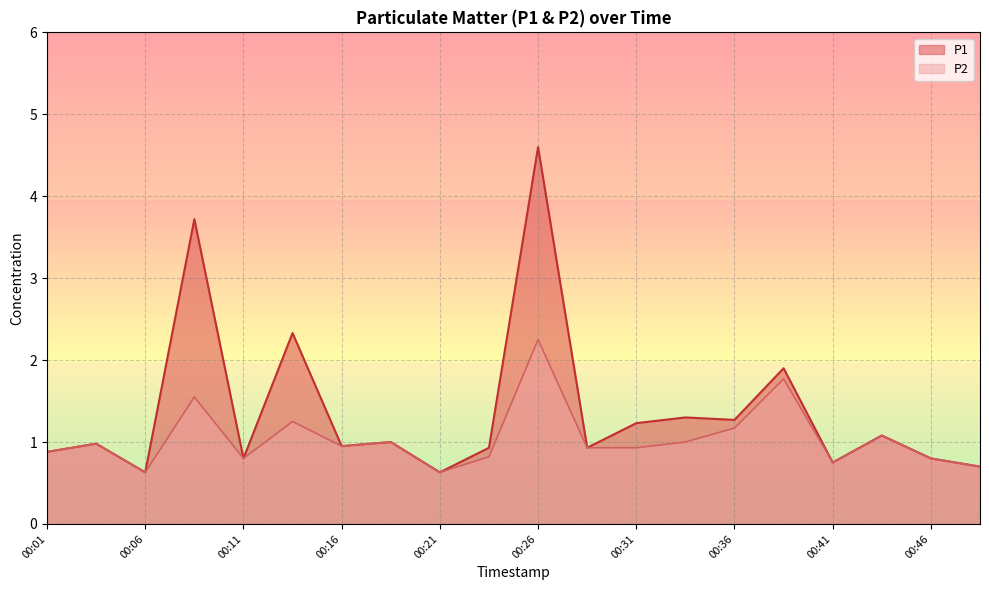

Reading right to left, transcribe all the data shown in this chart.

P1: 00:48=0.7	00:46=0.8	00:43=1.1	00:41=0.8	00:38=1.9	00:36=1.3	00:33=1.3	00:31=1.2	00:28=0.9	00:26=4.6	00:23=0.9	00:21=0.6	00:18=1.0	00:16=0.9	00:13=2.3	00:11=0.8	00:08=3.7	00:06=0.6	00:04=1.0	00:01=0.9
P2: 00:48=0.7	00:46=0.8	00:43=1.1	00:41=0.8	00:38=1.8	00:36=1.2	00:33=1.0	00:31=0.9	00:28=0.9	00:26=2.2	00:23=0.8	00:21=0.6	00:18=1.0	00:16=0.9	00:13=1.2	00:11=0.8	00:08=1.6	00:06=0.6	00:04=1.0	00:01=0.9